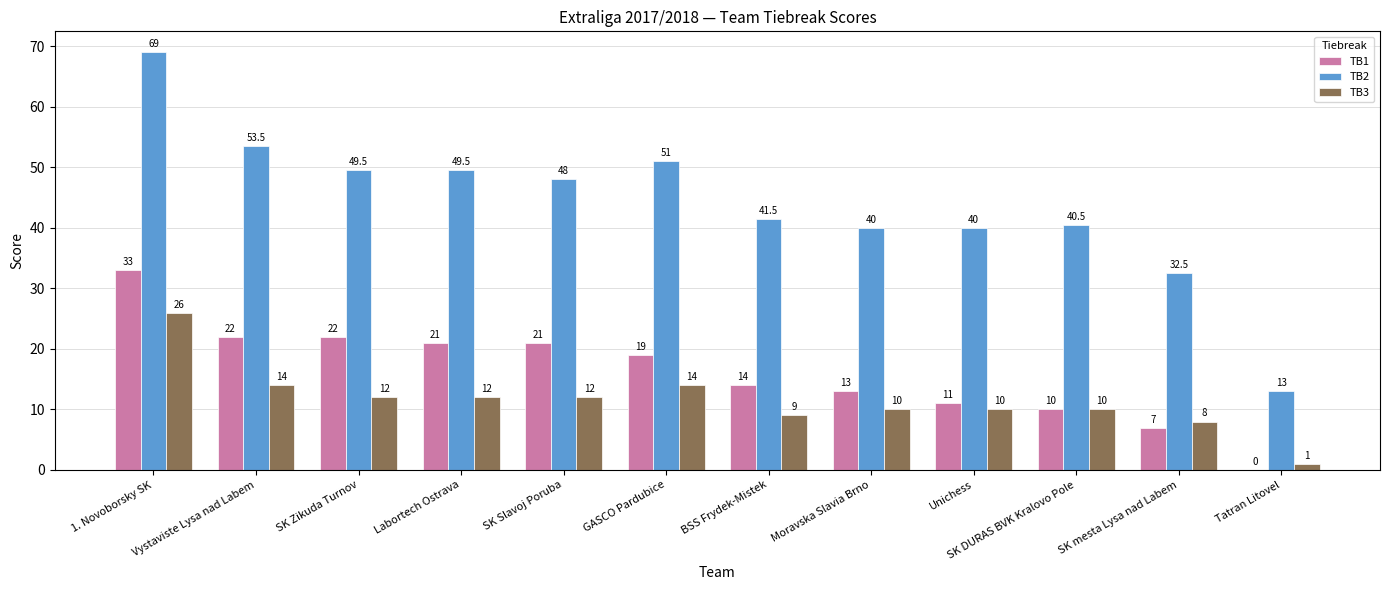

The value of TB1 at BSS Frydek-Mistek is 14.0. True or false?

True